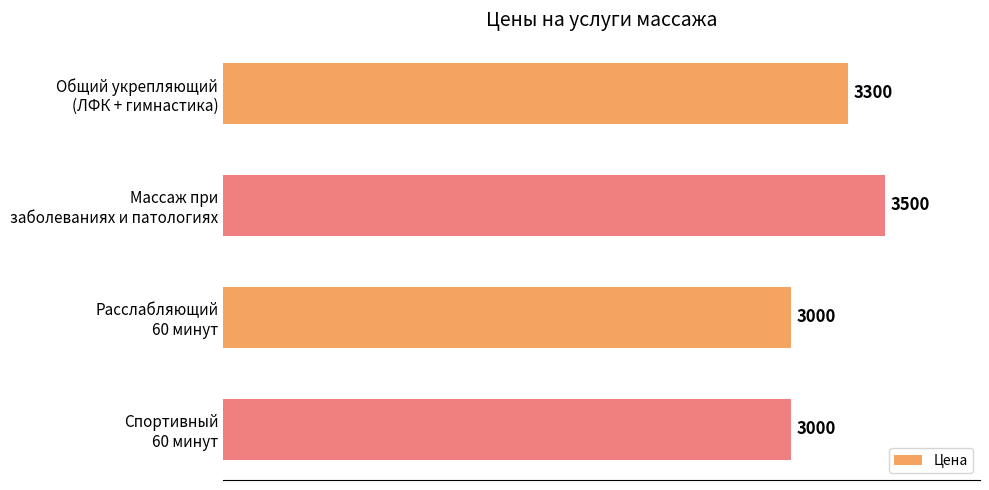

What is the smallest value displayed?

3000